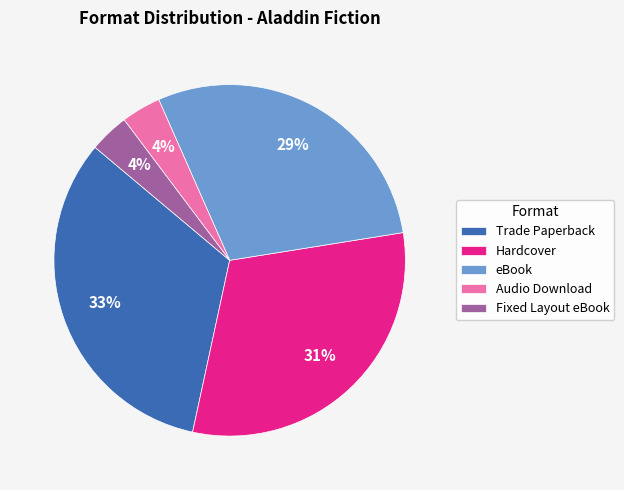

Does any single category account for the majority?

No